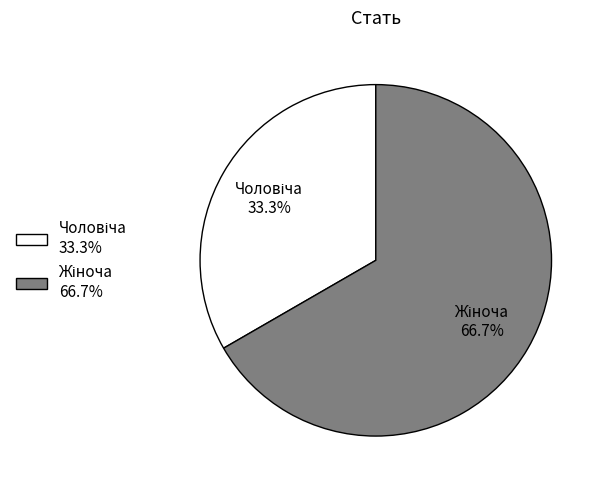

Is there a majority slice in this chart?

Yes